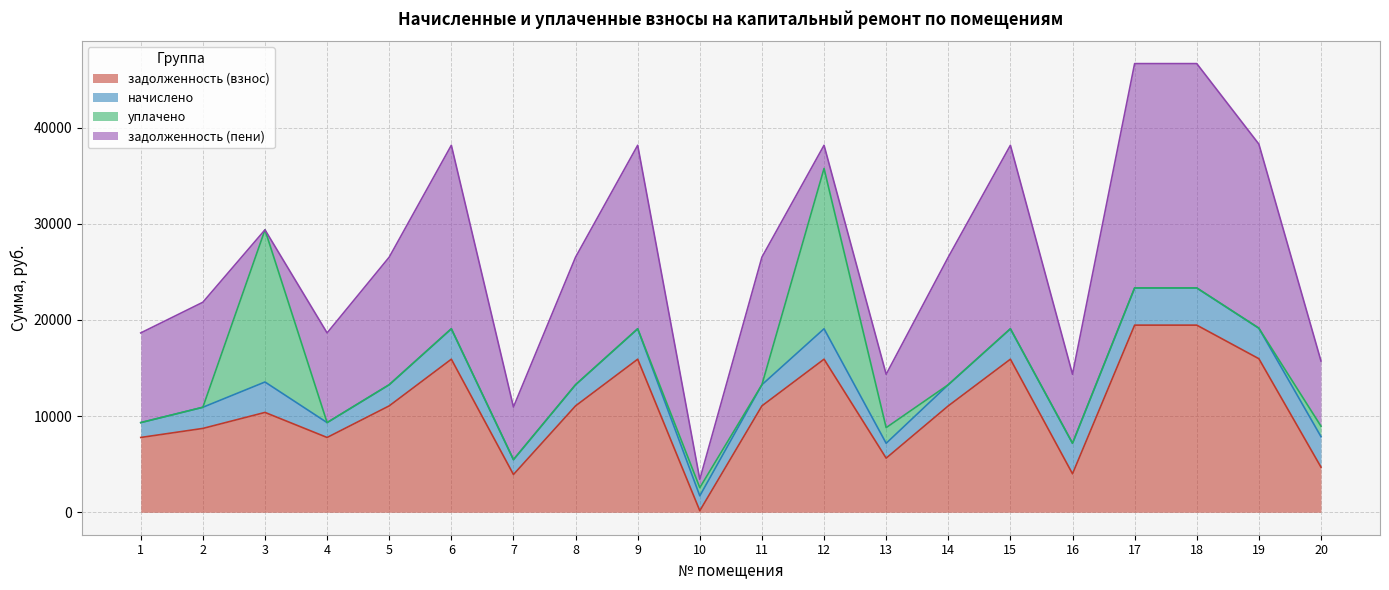

At which category does начислено reach its first local valley?

4